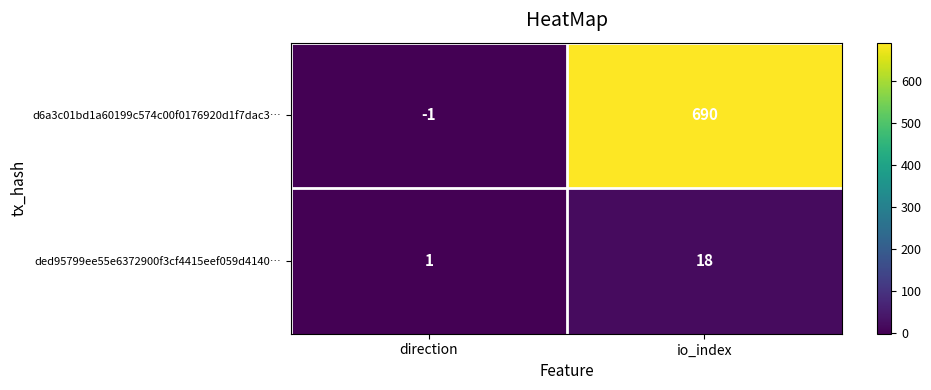

Which category has the lowest value across all series?

direction